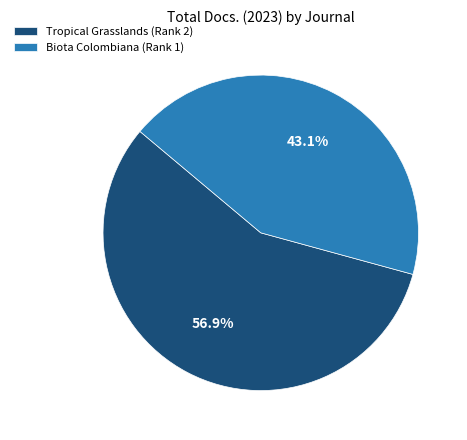

To the nearest percent, what is the average slice percentage?

50%